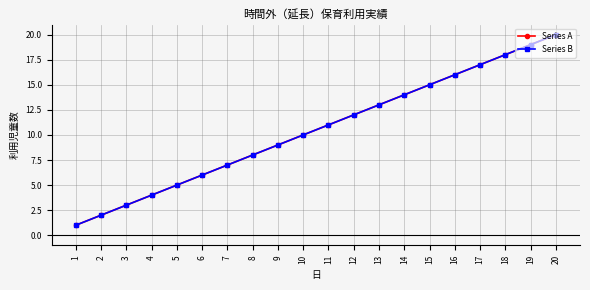

Is this an area chart (filled region under the line)?

No